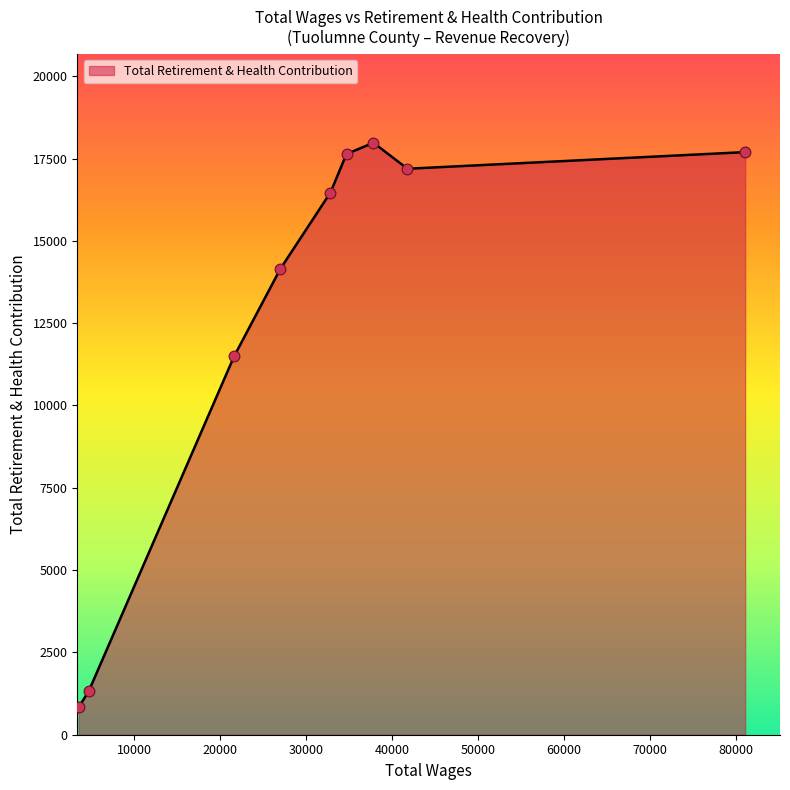

What is the difference between the maximum and minimum values?

17140